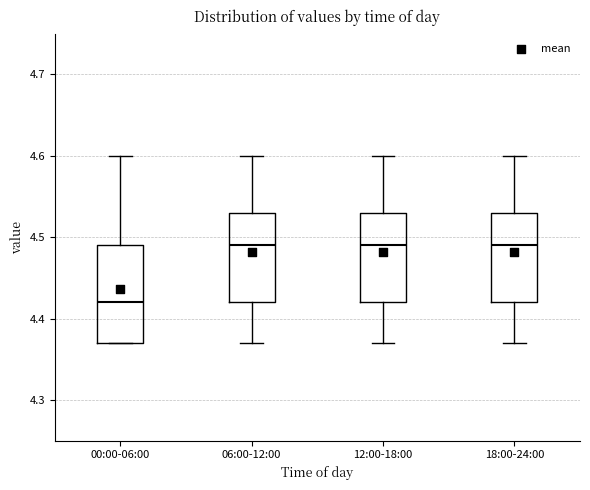

Where does the lower whisker of the box for 06:00-12:00 end on the y-axis? The values are not printed on the chart, so give them approximately, as read against the axis.

4.37